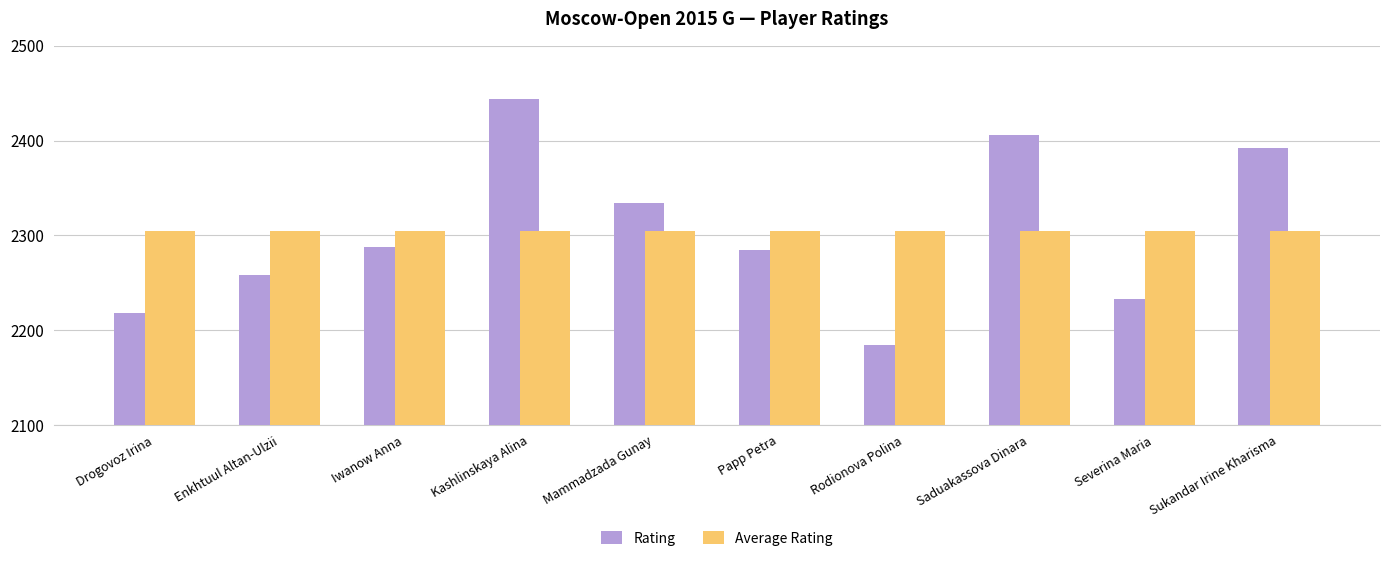

List the series in order of their peak value, highest first.

Rating, Average Rating